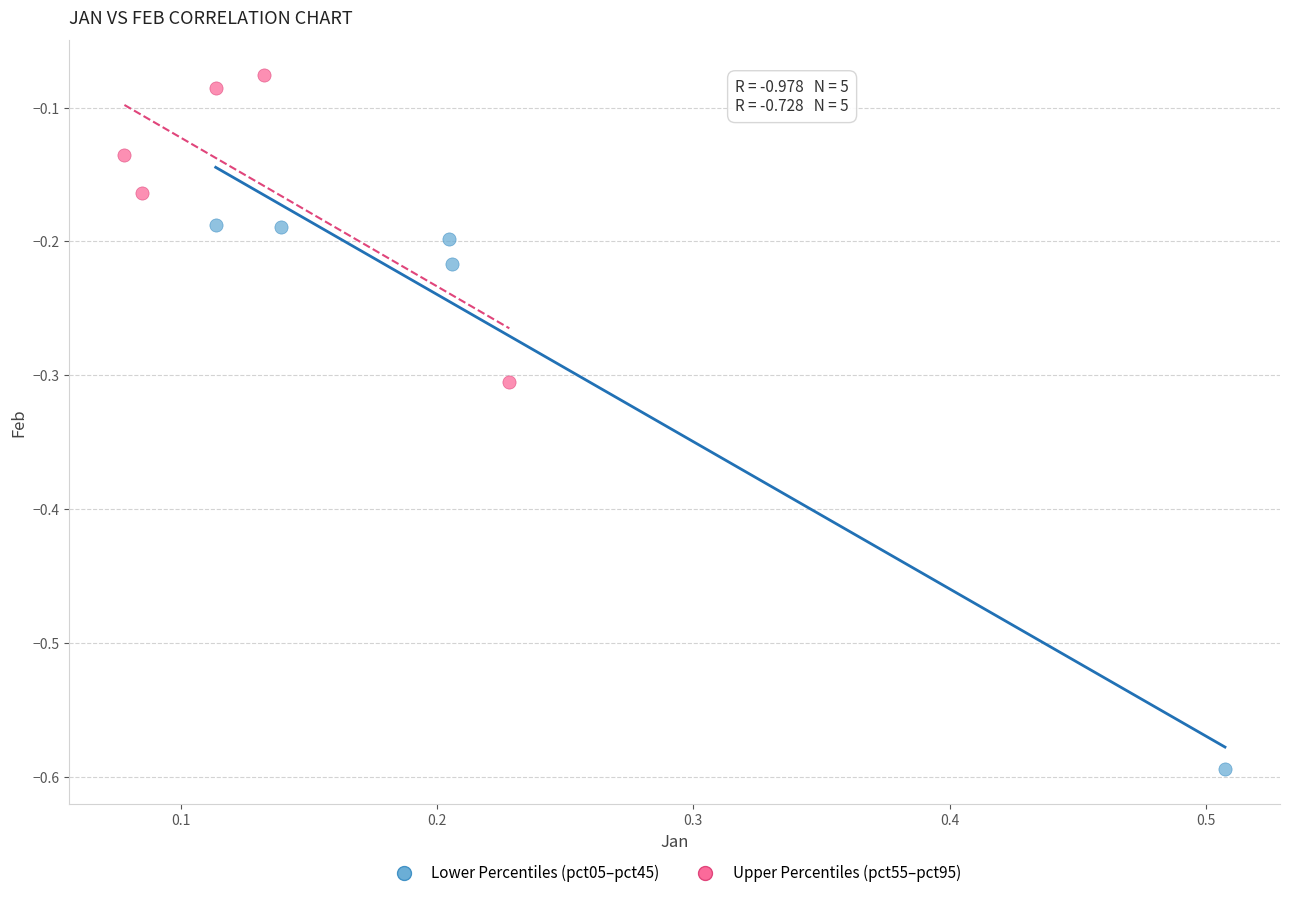

Which series contains the lowest Y value?

Lower Percentiles (pct05–pct45)